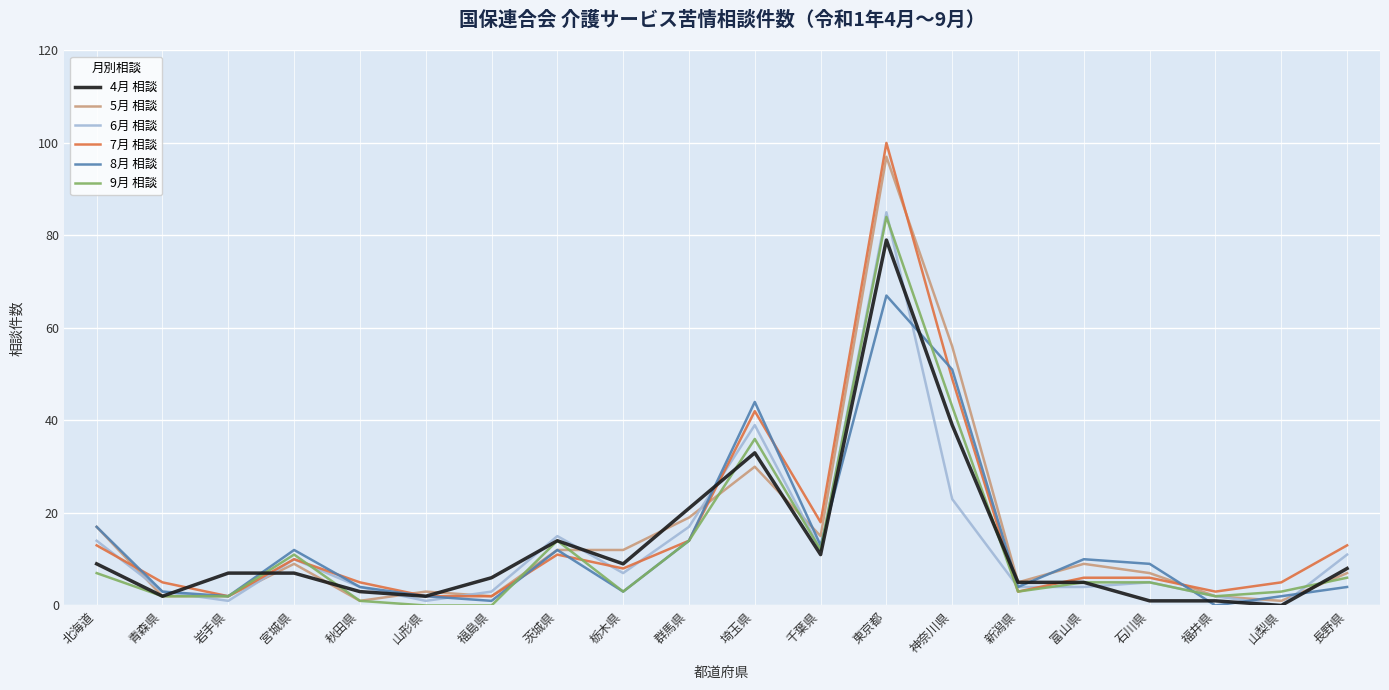

What position from the left is 神奈川県?

14